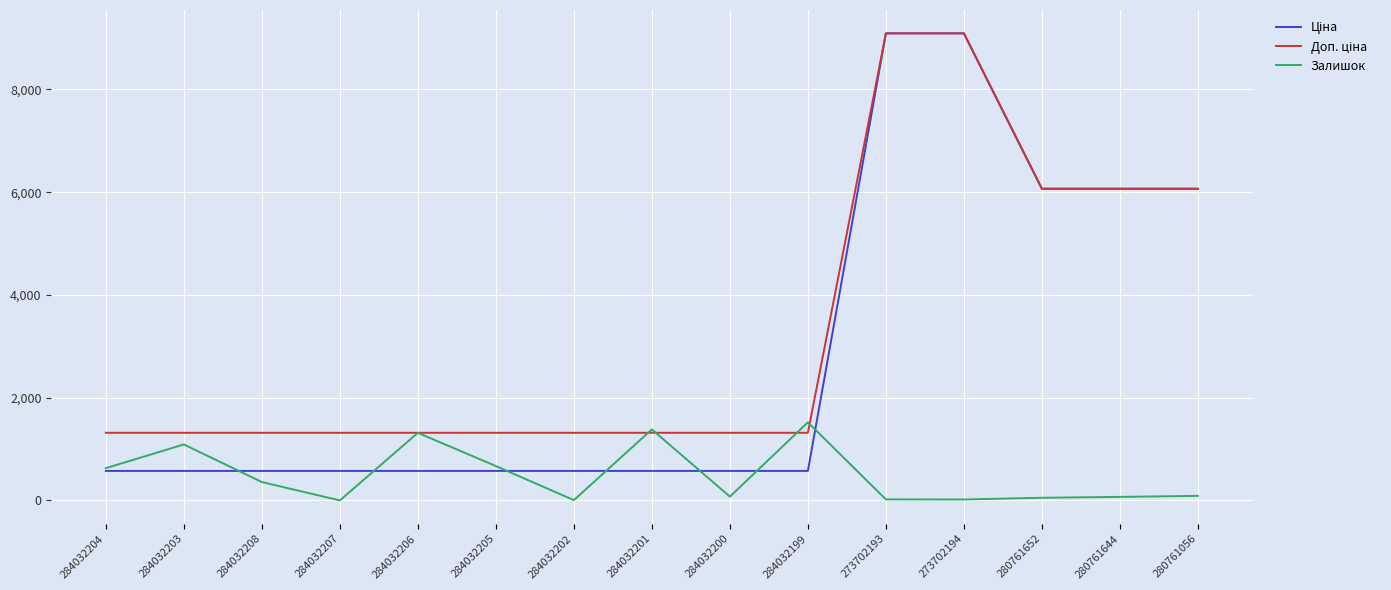

What is the total value across all series at 284032207?

1891.2